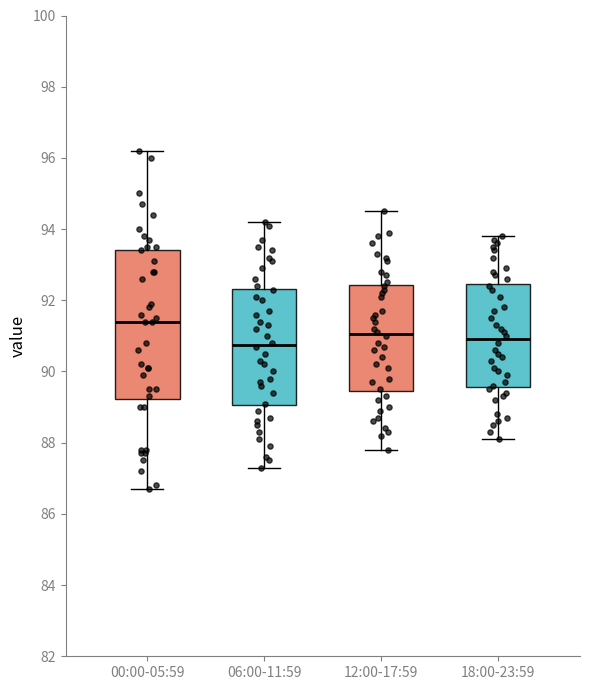

Which box is the tallest, from its lower edge to its upper edge?

00:00-05:59